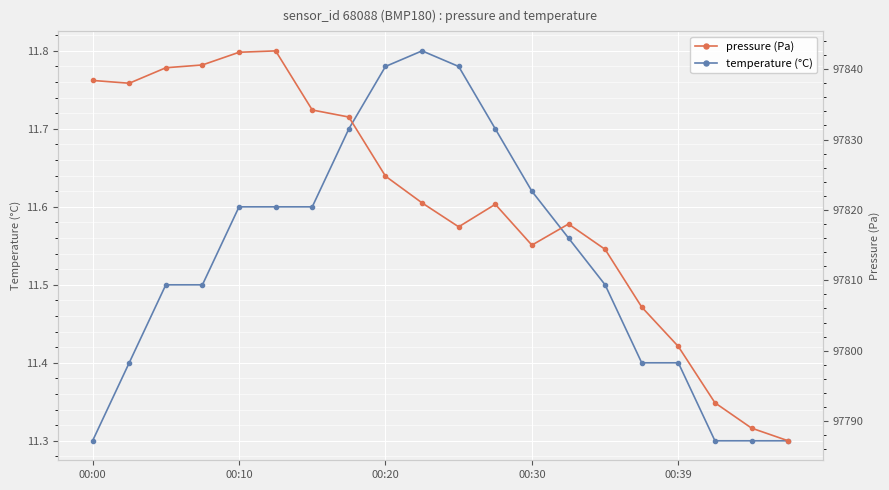

Rank the series by their average value, from highest to lowest.

pressure (Pa), temperature (°C)